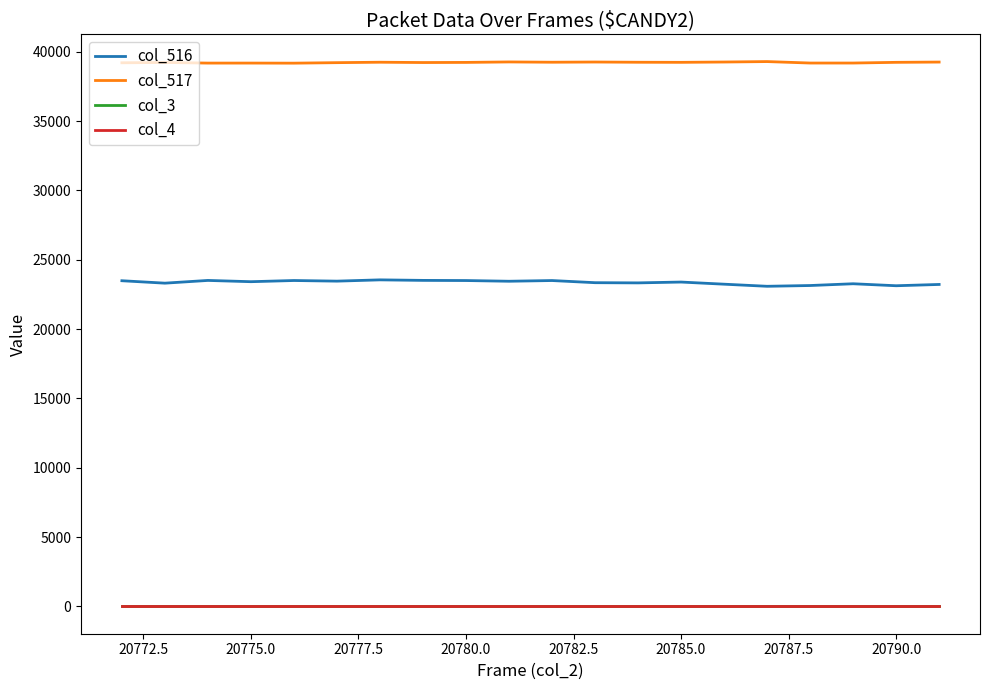

Does the chart display data point markers on the line(s)?

No